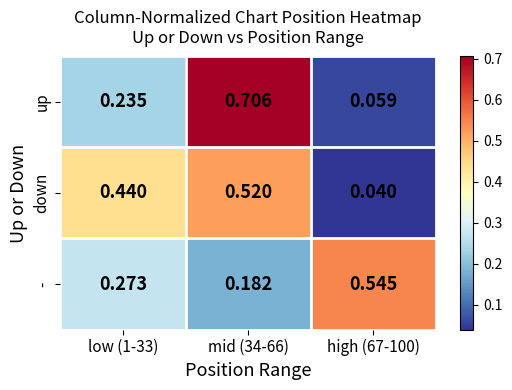

Which series has the widest spread of values?

up